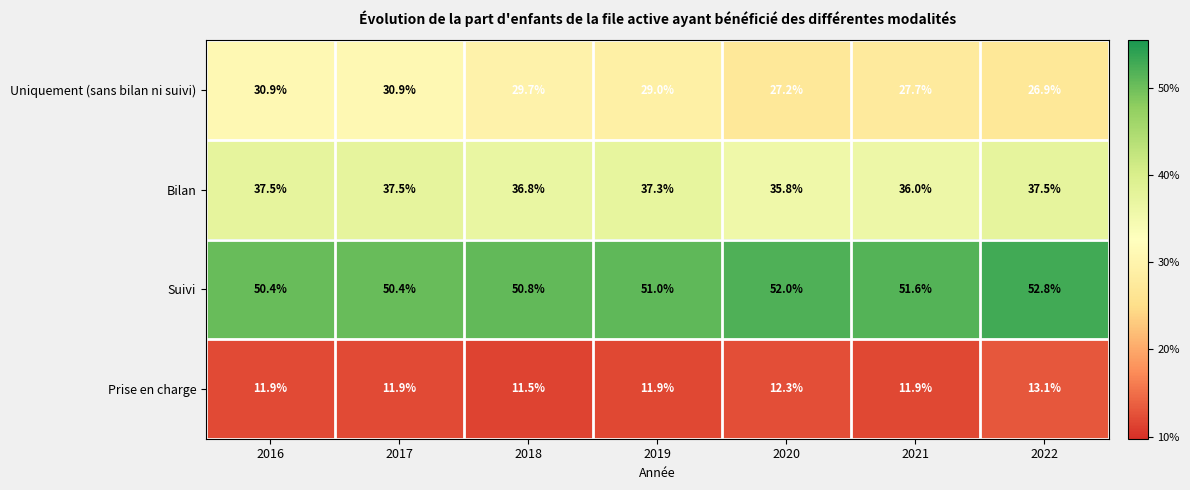

Reading right to left, transcribe all the data shown in this chart.

Uniquement (sans bilan ni suivi): 2022=26.9	2021=27.7	2020=27.2	2019=29.0	2018=29.7	2017=30.9	2016=30.9
Bilan: 2022=37.5	2021=36.0	2020=35.8	2019=37.3	2018=36.8	2017=37.5	2016=37.5
Suivi: 2022=52.8	2021=51.6	2020=52.0	2019=51.0	2018=50.8	2017=50.4	2016=50.4
Prise en charge: 2022=13.1	2021=11.9	2020=12.3	2019=11.9	2018=11.5	2017=11.9	2016=11.9